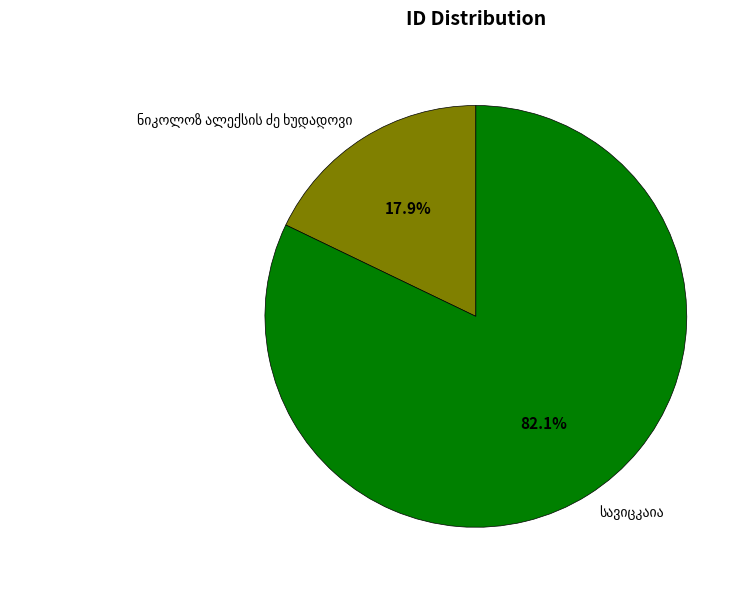

Is there any slice that represents more than half of the pie?

Yes